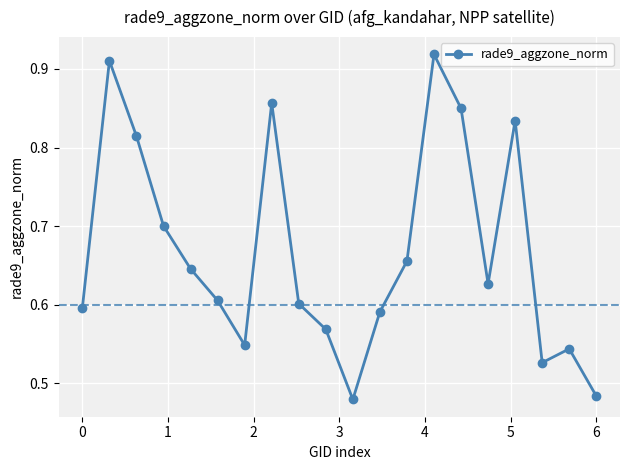

What is the difference between the maximum and minimum values?

0.4